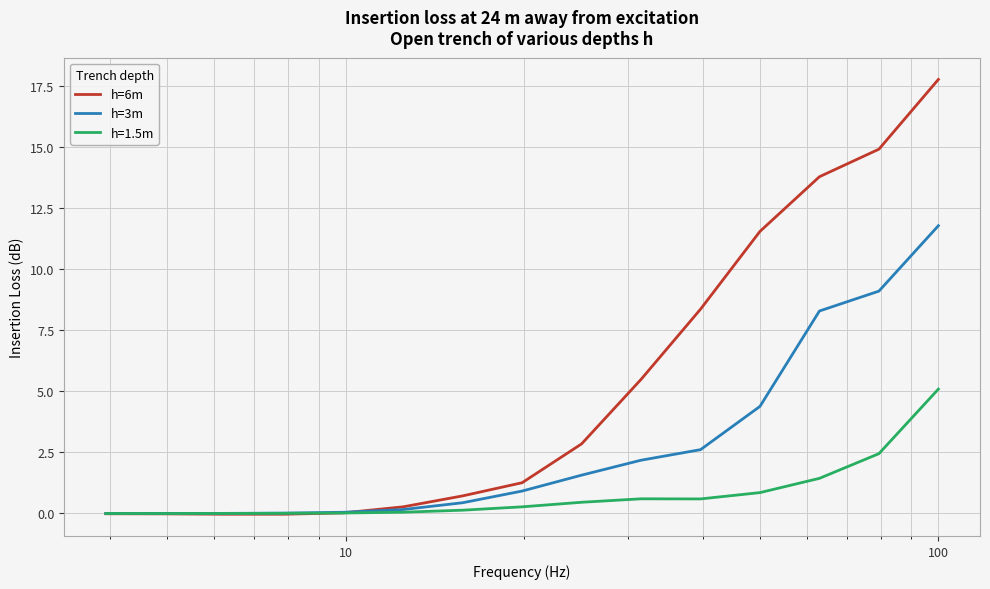

Which series has the largest total across all categories?

h=6m